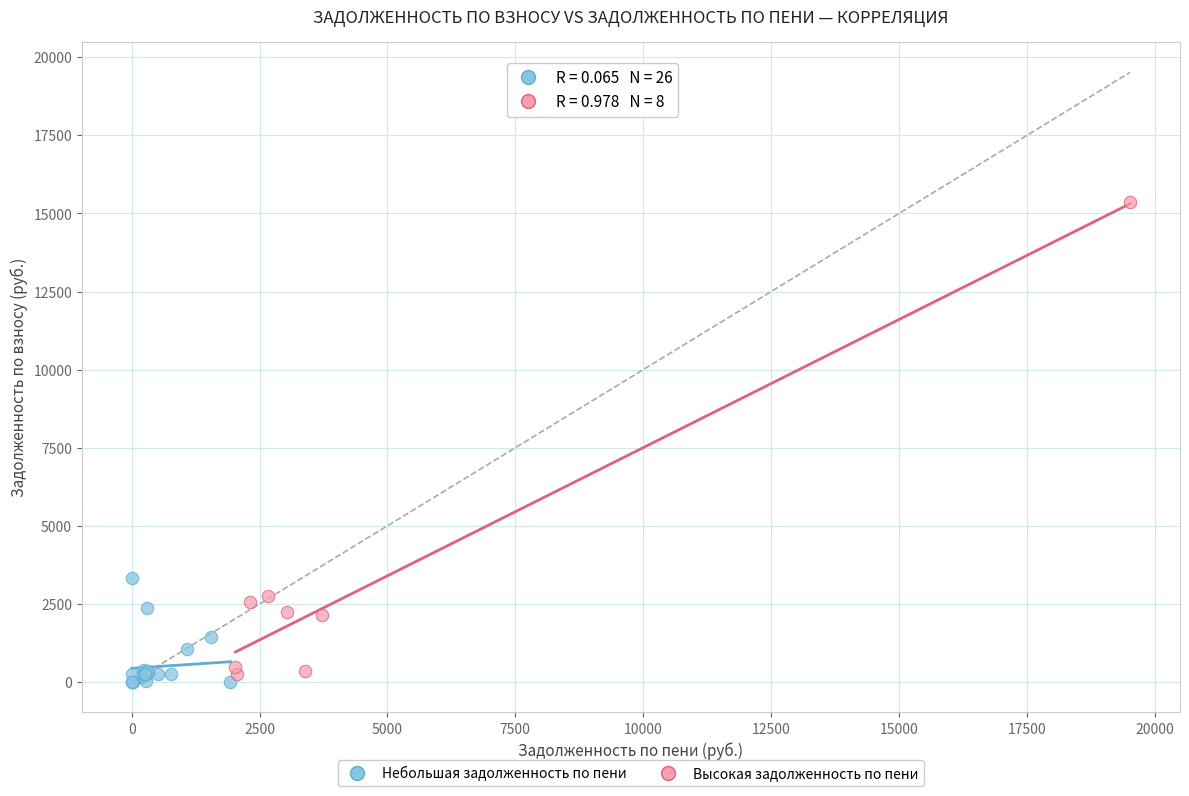

Which series has the largest Y range (max minus min)?

Высокая задолженность по пени